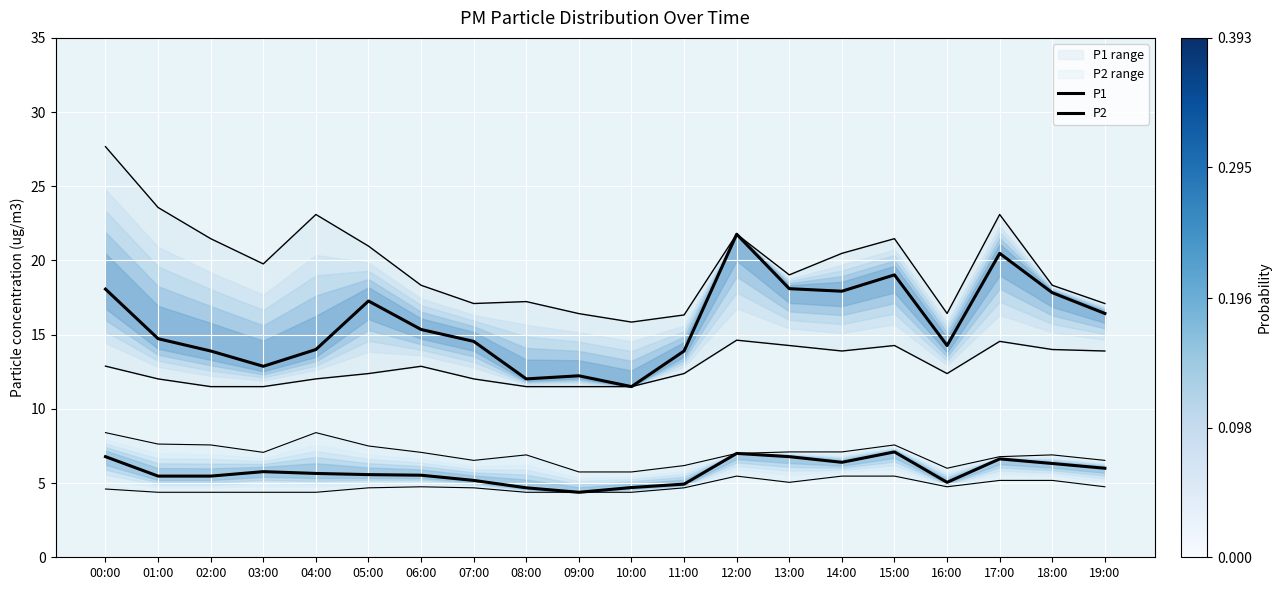

Reading left to right, transcribe all the data shown in this chart.

P1: 00:00=18.1	01:00=14.7	02:00=13.9	03:00=12.9	04:00=14.0	05:00=17.3	06:00=15.3	07:00=14.6	08:00=12.0	09:00=12.2	10:00=11.5	11:00=13.9	12:00=21.8	13:00=18.1	14:00=17.9	15:00=19.0	16:00=14.3	17:00=20.5	18:00=17.8	19:00=16.4
P2: 00:00=6.8	01:00=5.5	02:00=5.5	03:00=5.8	04:00=5.7	05:00=5.6	06:00=5.5	07:00=5.2	08:00=4.7	09:00=4.4	10:00=4.7	11:00=4.9	12:00=7.0	13:00=6.8	14:00=6.4	15:00=7.1	16:00=5.0	17:00=6.6	18:00=6.3	19:00=6.0